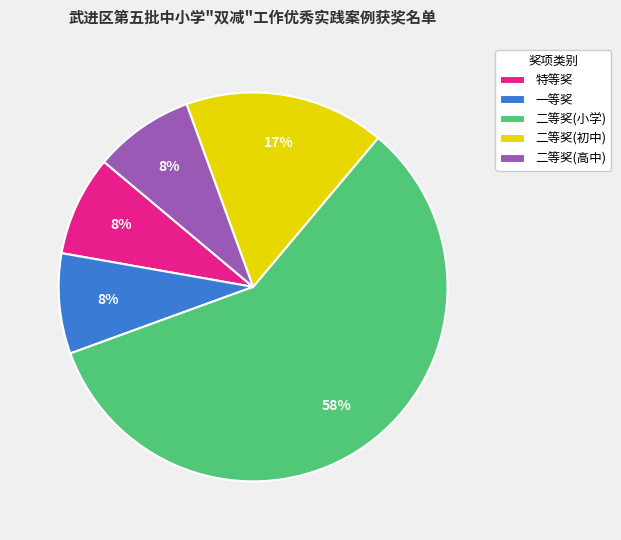

Which slice represents more than half of the pie?

二等奖(小学)